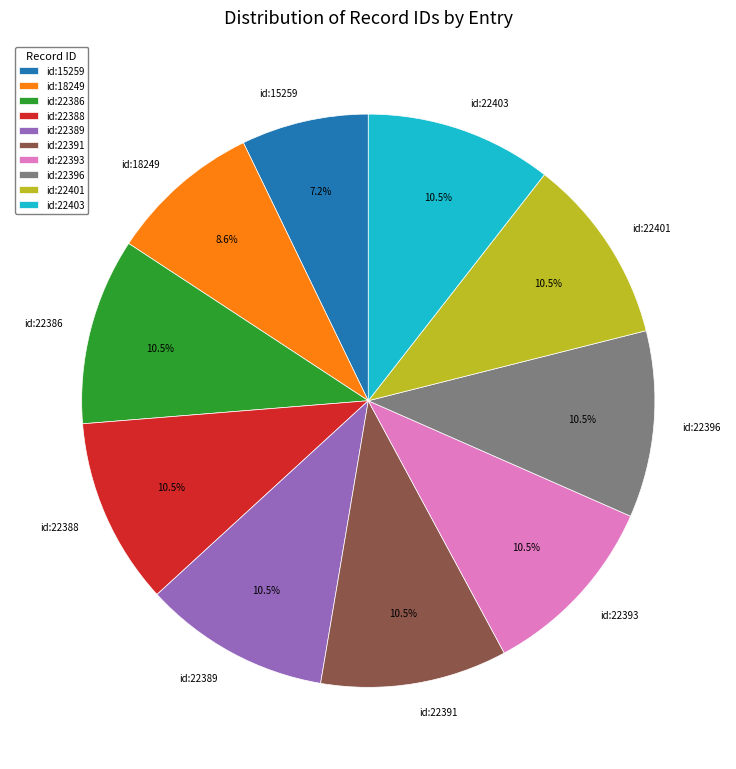

Which category has the smallest portion of the pie?

id:15259